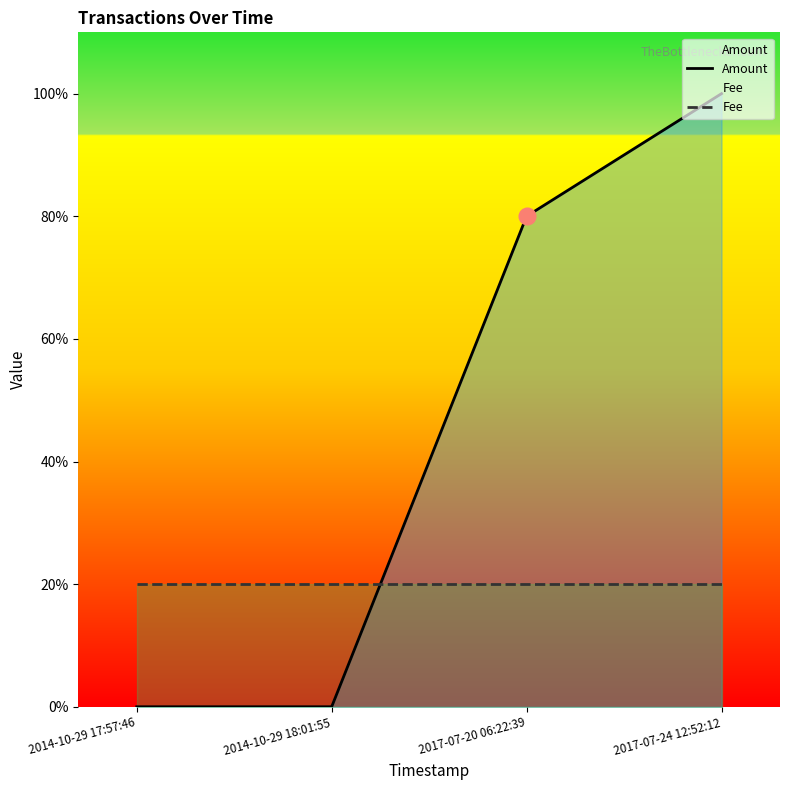

The Fee series shows 0 at 2014-10-29 18:01:55. True or false?

False